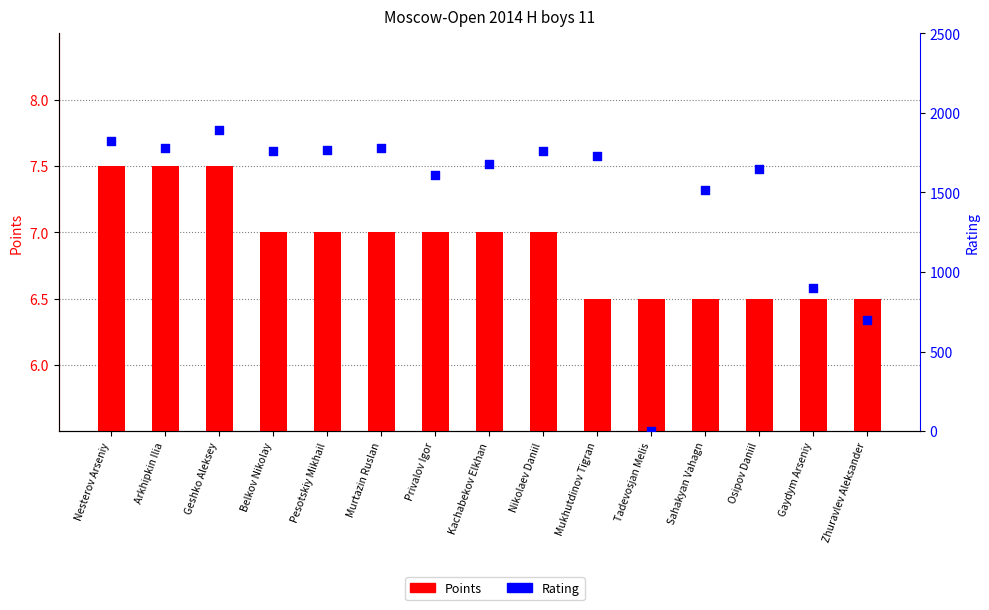

Which series contains the lowest Y value?

Rating